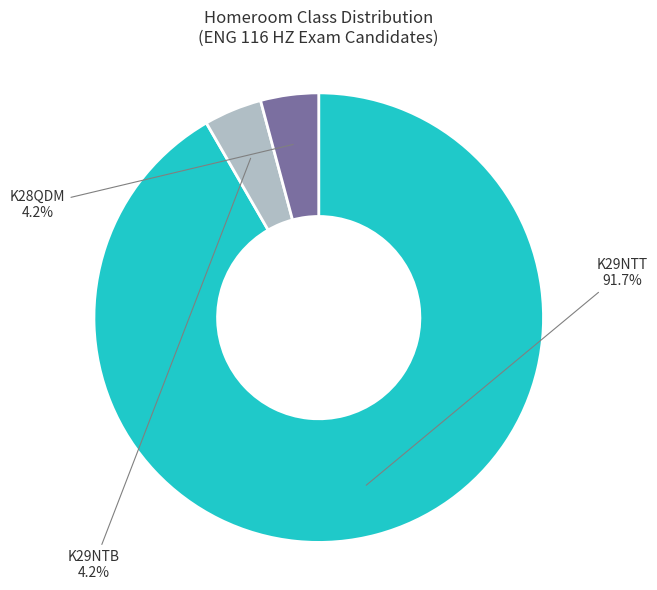

Between K28QDM and K29NTT, which is larger?

K29NTT